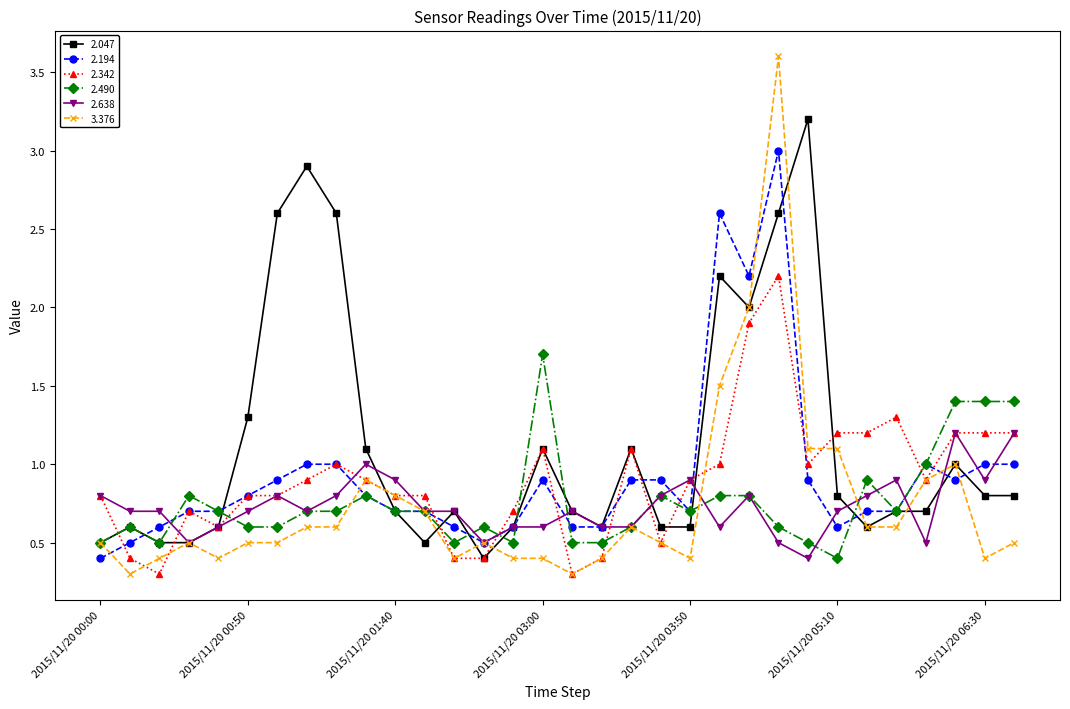

What is the smallest value displayed?

0.3